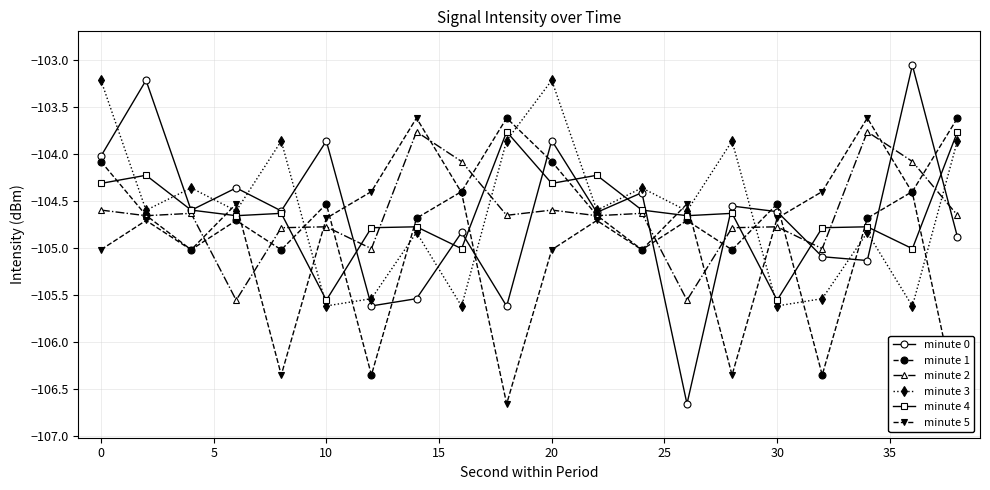

What is the difference between the maximum and minimum values in the minute 1 series?

2.7